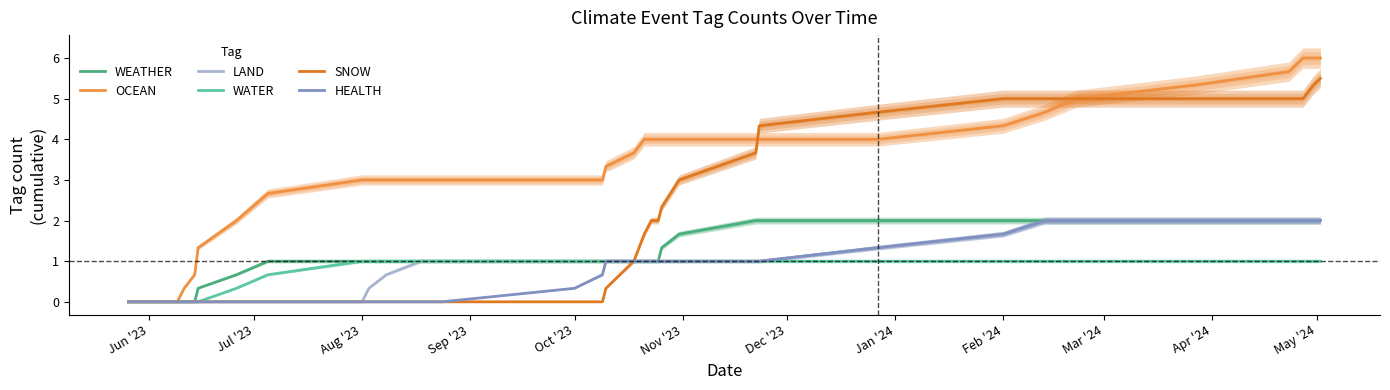

True or false: HEALTH and LAND intersect in this chart.

False